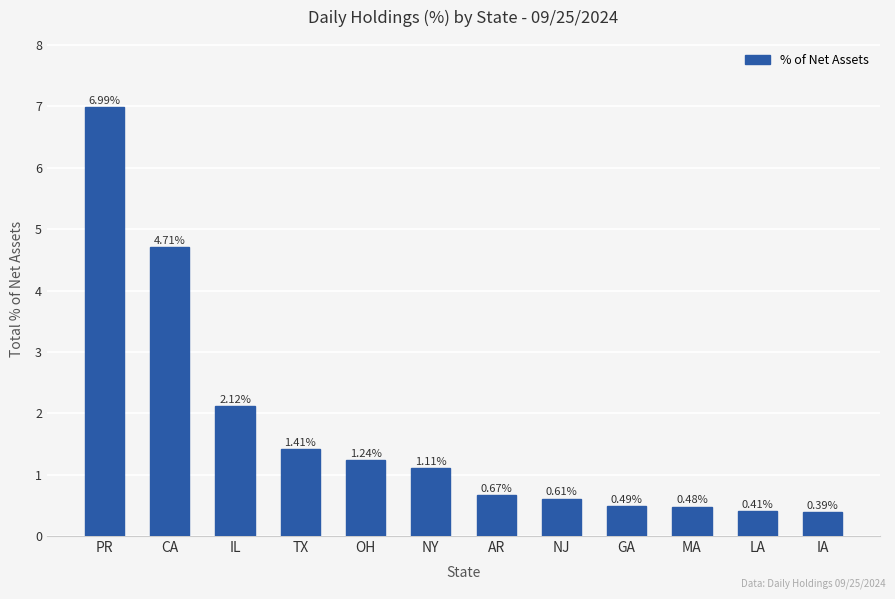

Between LA and CA, which is larger?

CA